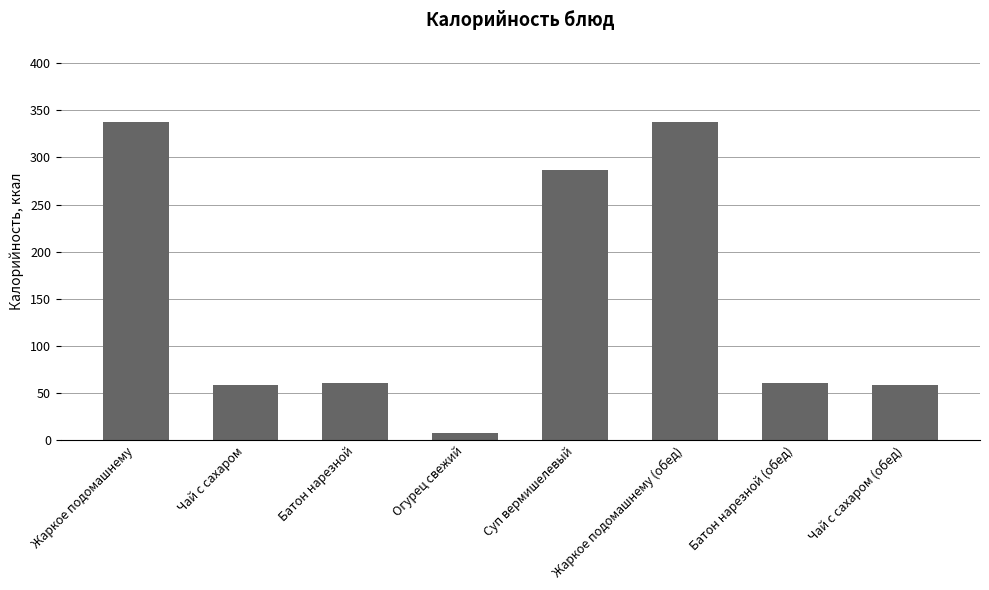

What is the sum of all values?

1206.7